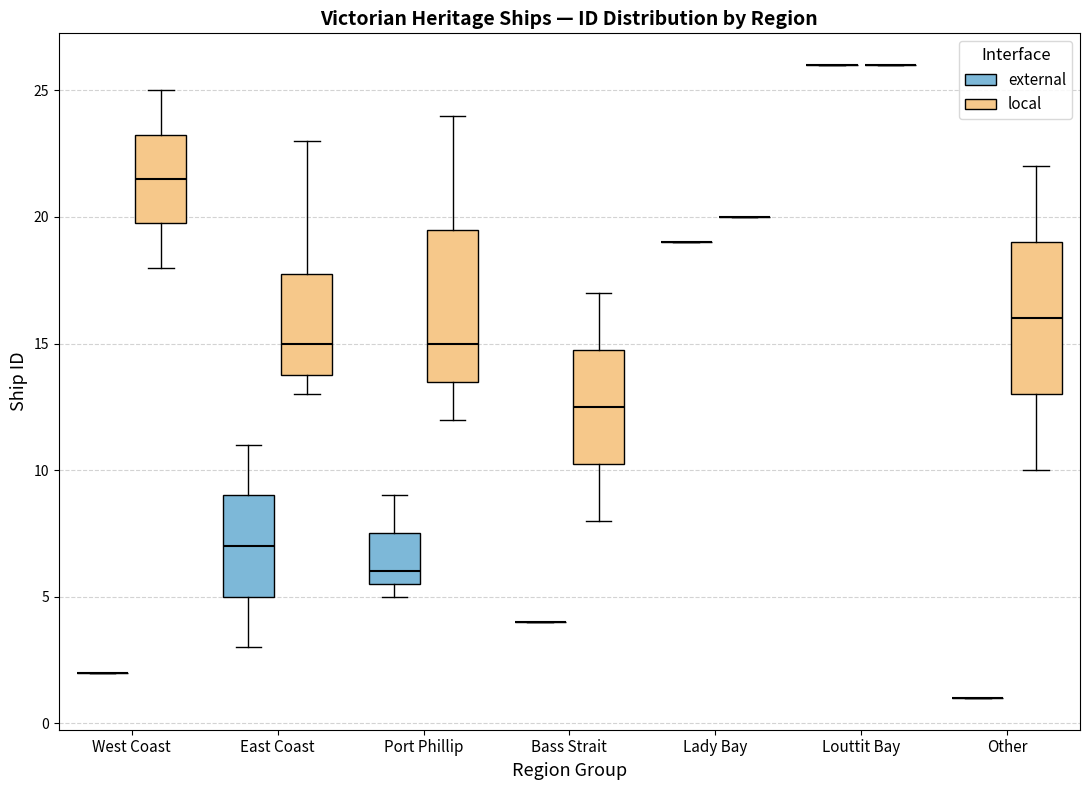

Where is the upper edge of the box for Bass Strait (local) on the y-axis? The values are not printed on the chart, so give them approximately, as read against the axis.

15.0